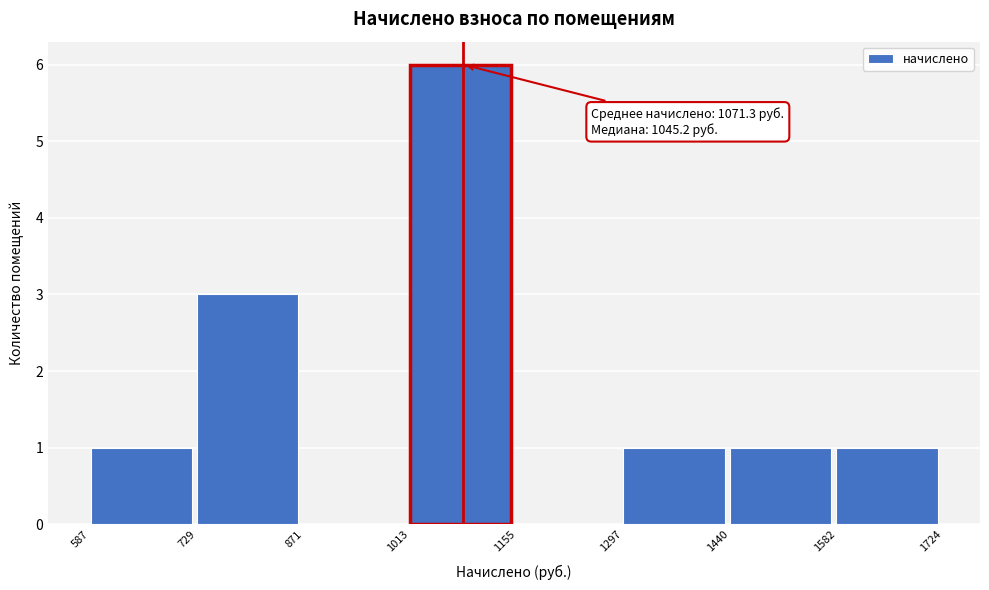

Over which range of the x-axis is the bar tallest?

1013 to 1155